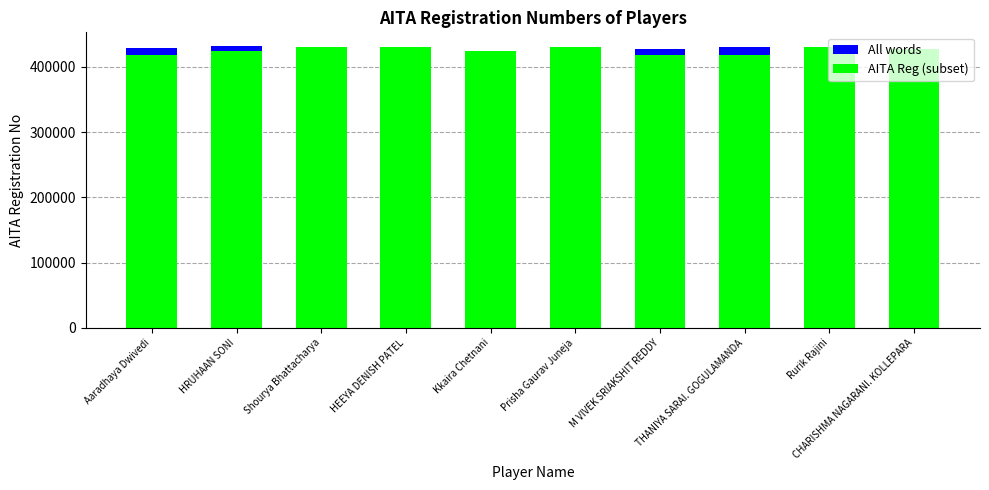

What is the sum of the AITA Reg (subset) values at CHARISHMA NAGARANI. KOLLEPARA and THANIYA SARAI. GOGULAMANDA?

846370